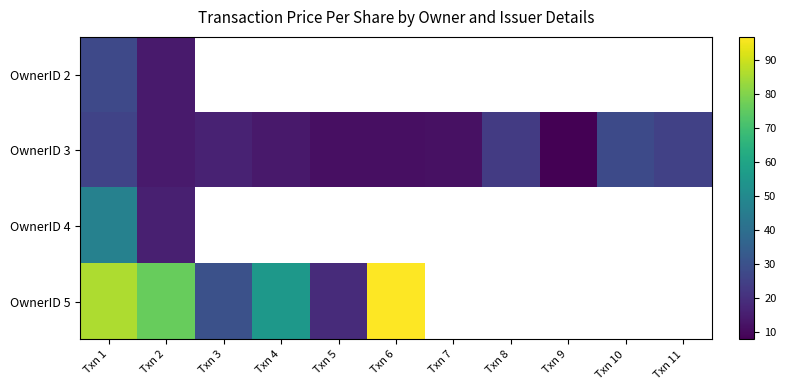

What is the difference between the maximum and minimum values in the OwnerID 5 series?

78.0